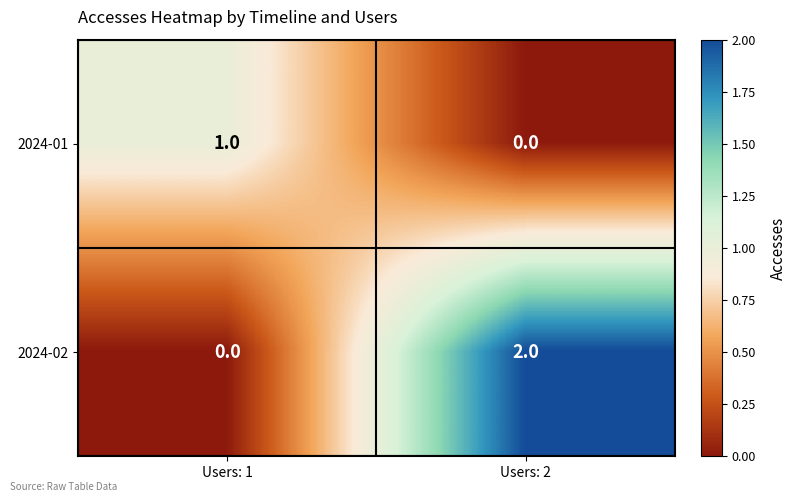

Which category has the lowest value in the 2024-02 series?

Users: 1